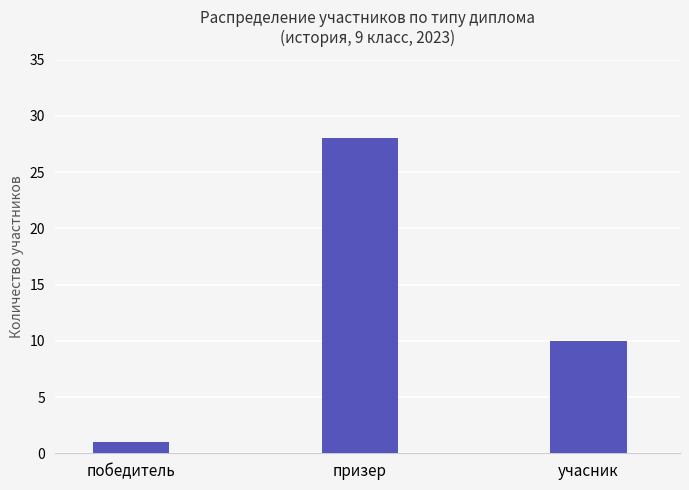

Between призер and победитель, which is larger?

призер